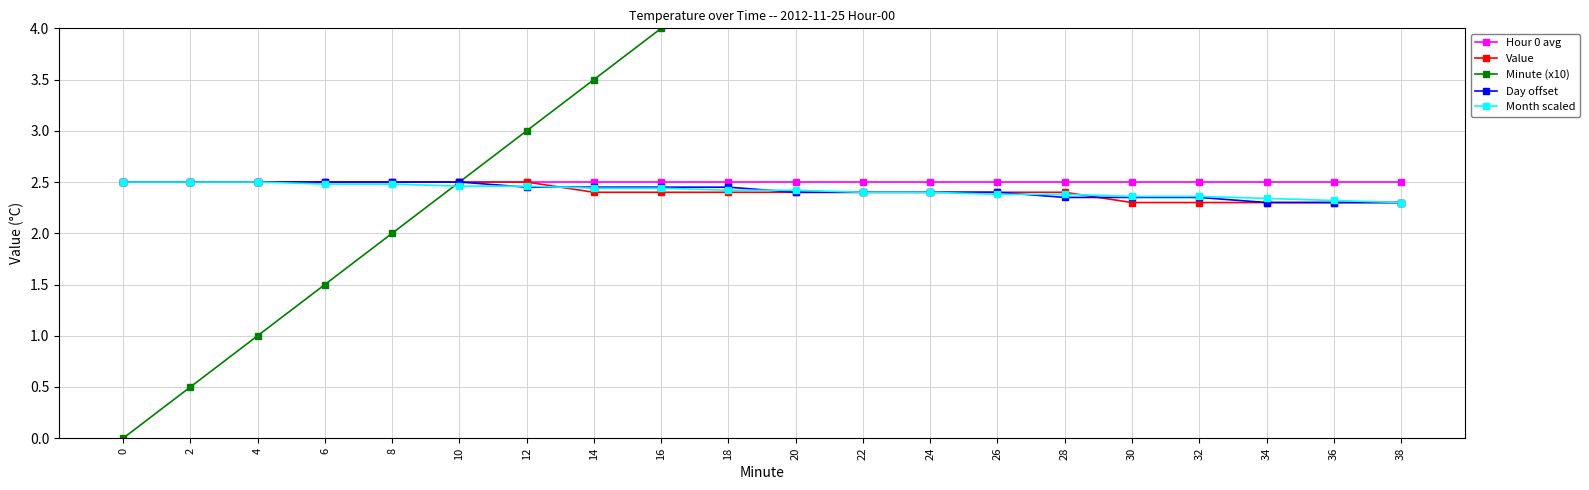

Count the number of data series in this chart.

5